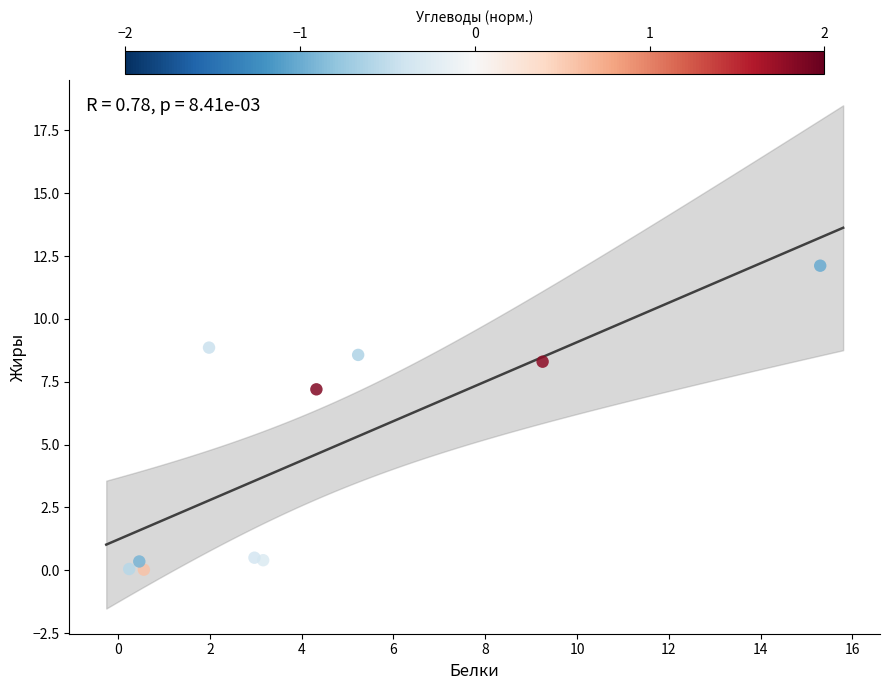

What is the range of X values (max minus min)?

15.1